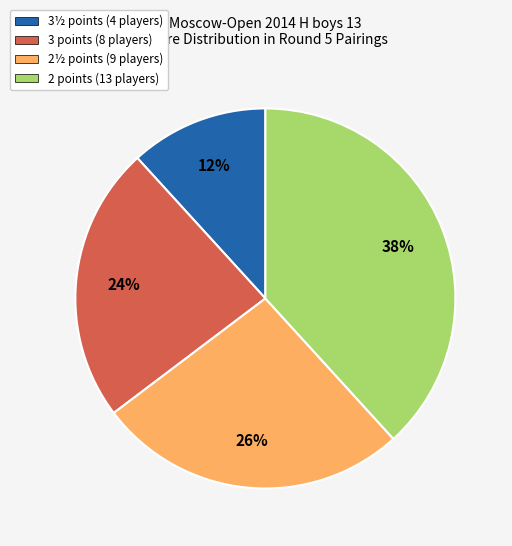

Does any single category account for the majority?

No